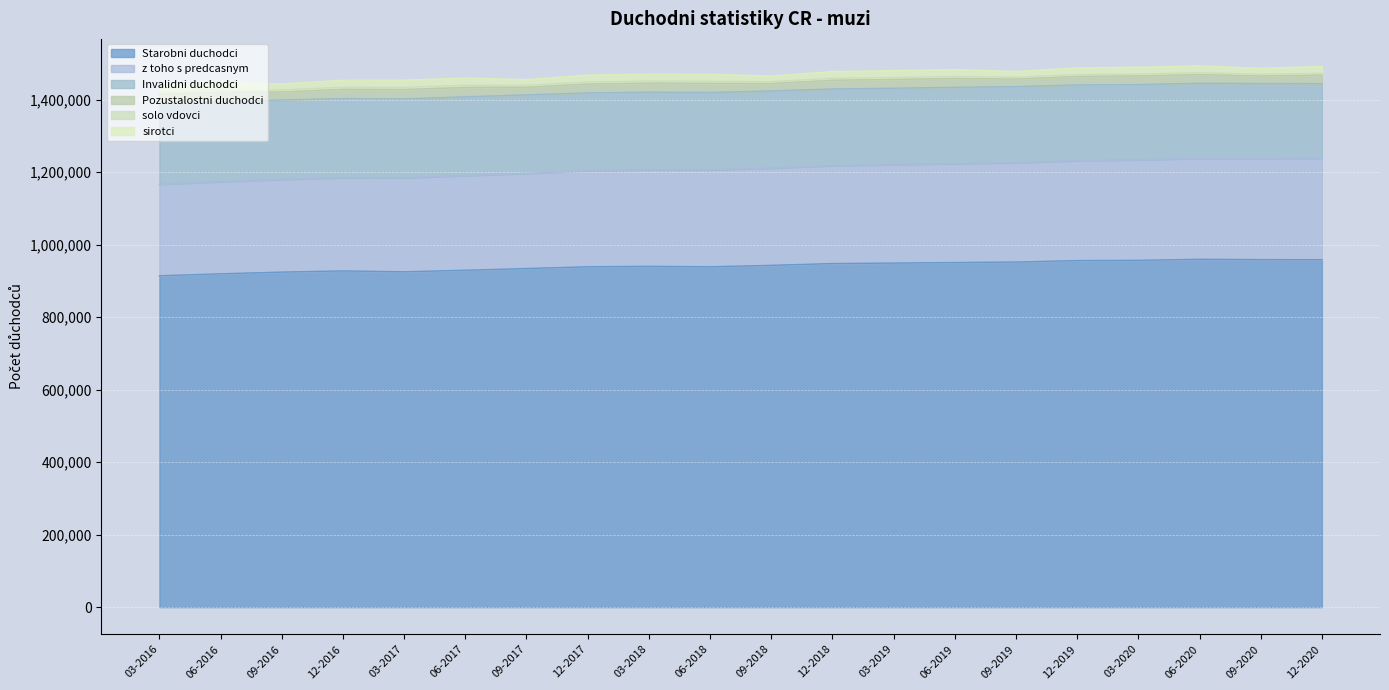

Between 06-2020 and 09-2017, which is larger?

06-2020